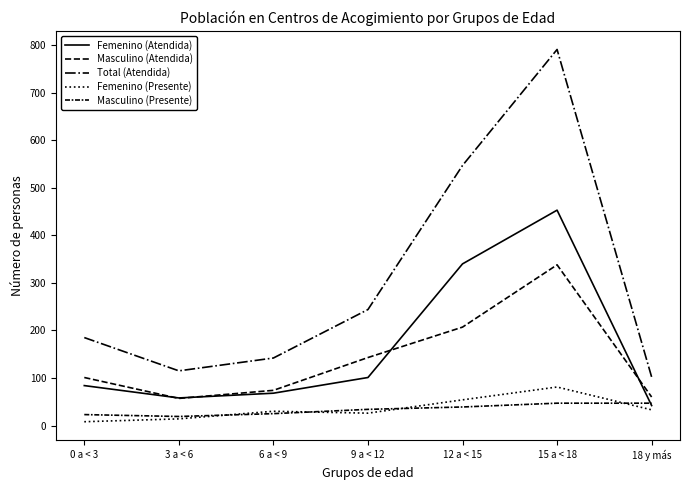

At which category does the chart reach its peak across all series?

15 a < 18